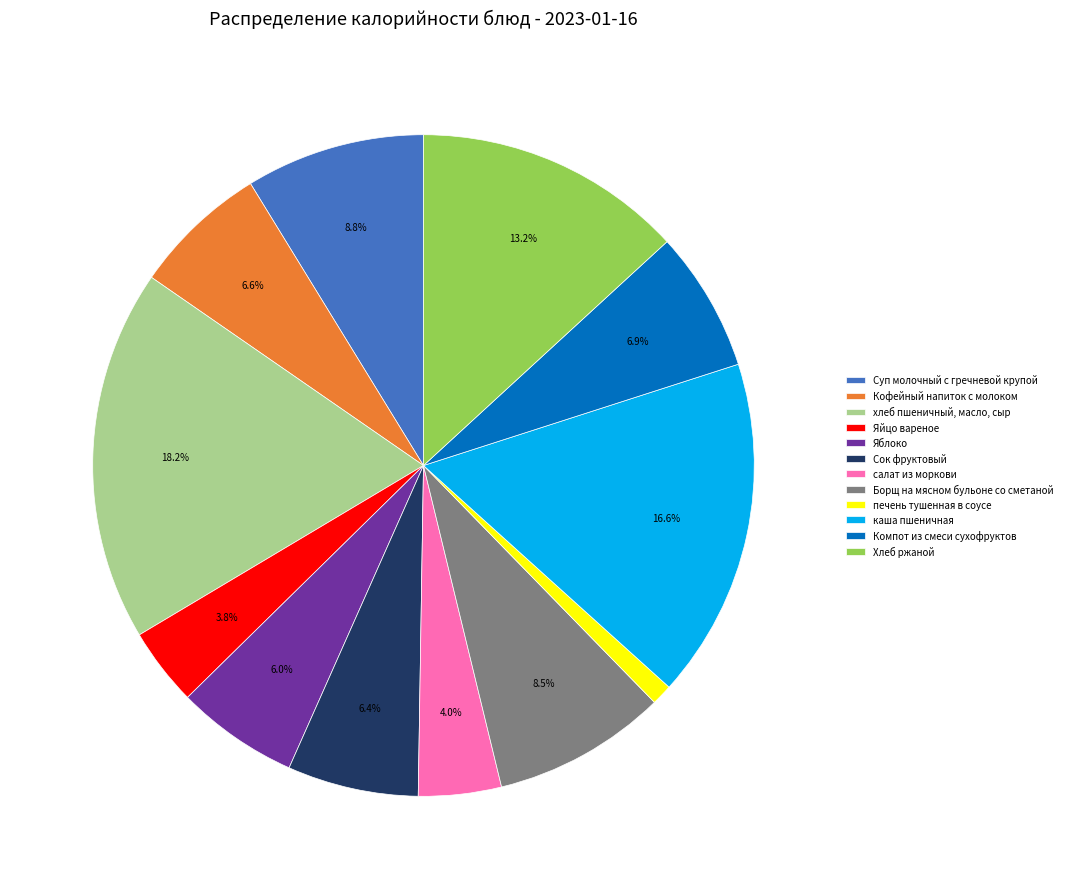

Rank the categories by value from lowest to highest.

печень тушенная в соусе, Яйцо вареное, салат из моркови, Яблоко, Сок фруктовый, Кофейный напиток с молоком, Компот из смеси сухофруктов, Борщ на мясном бульоне со сметаной, Суп молочный с гречневой крупой, Хлеб ржаной, каша пшеничная, хлеб пшеничный, масло, сыр